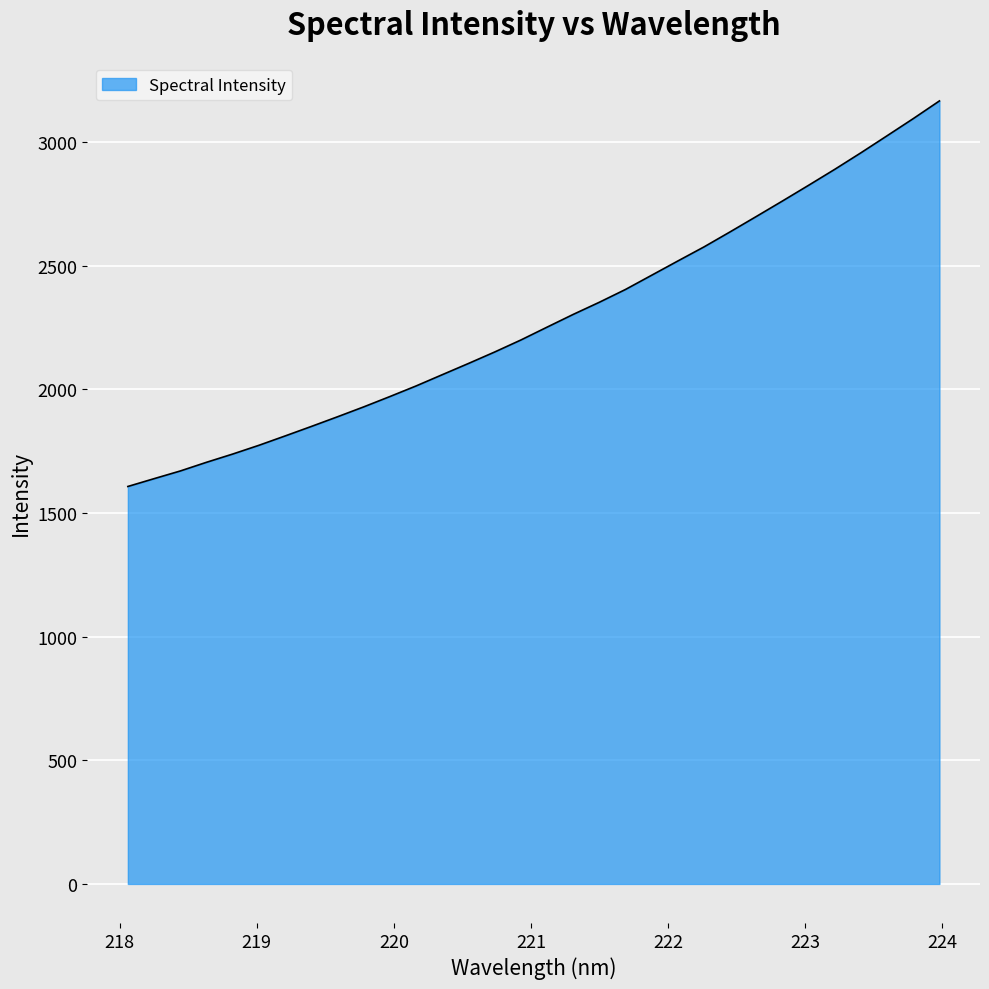

What is the difference between the maximum and minimum values?

1558.8